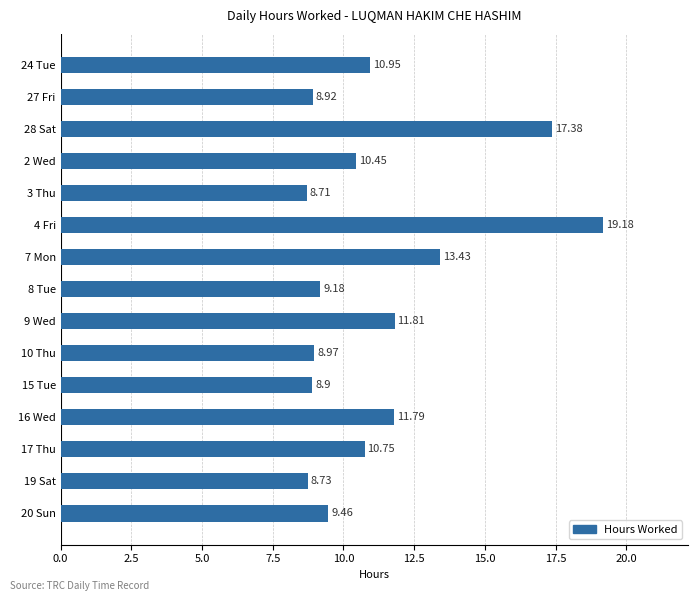

How many bars are there in total?

15